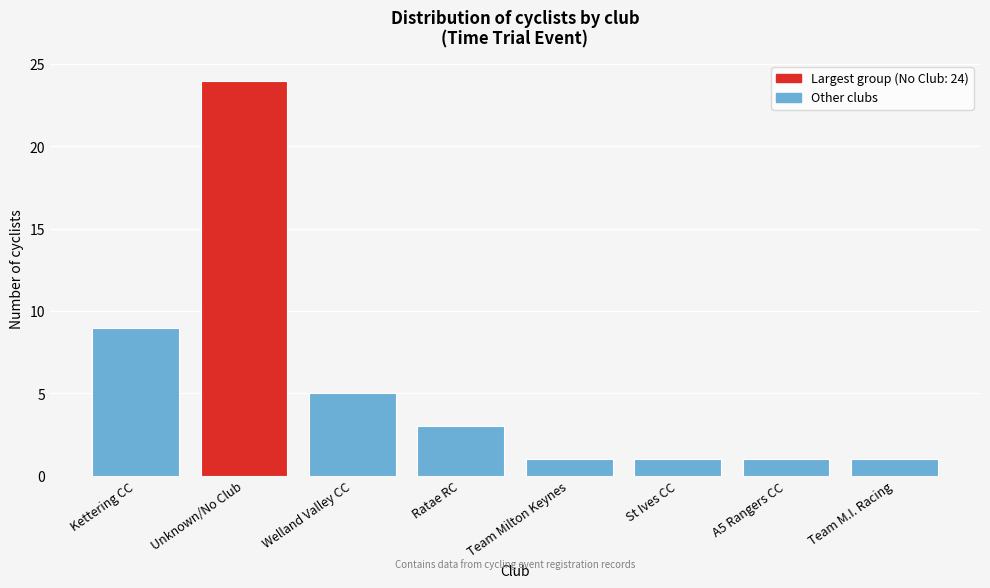

Reading right to left, extract all data points from this chart.

1	1	1	1	3	5	24	9